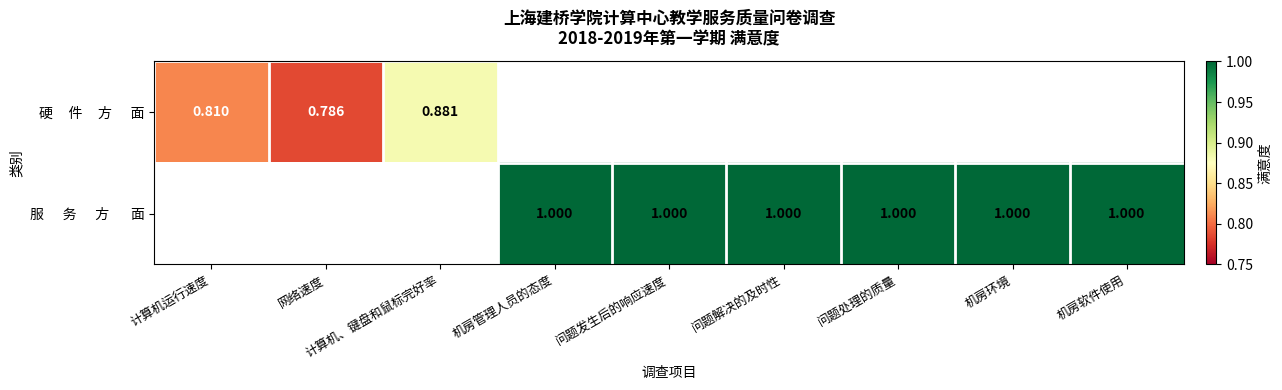

Where is 硬 件 方 面 nearest to the value 0?

网络速度